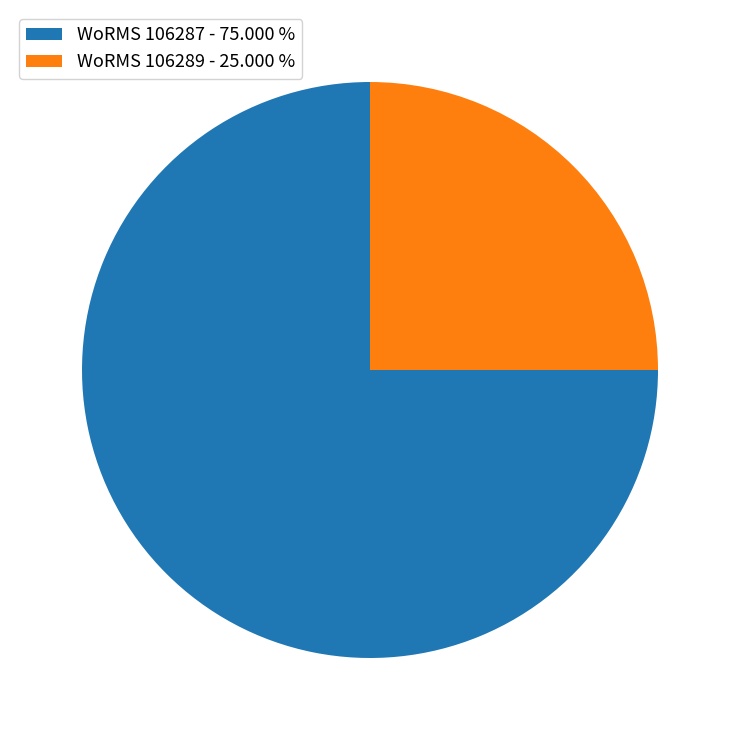

How many slices are in this pie chart?

2